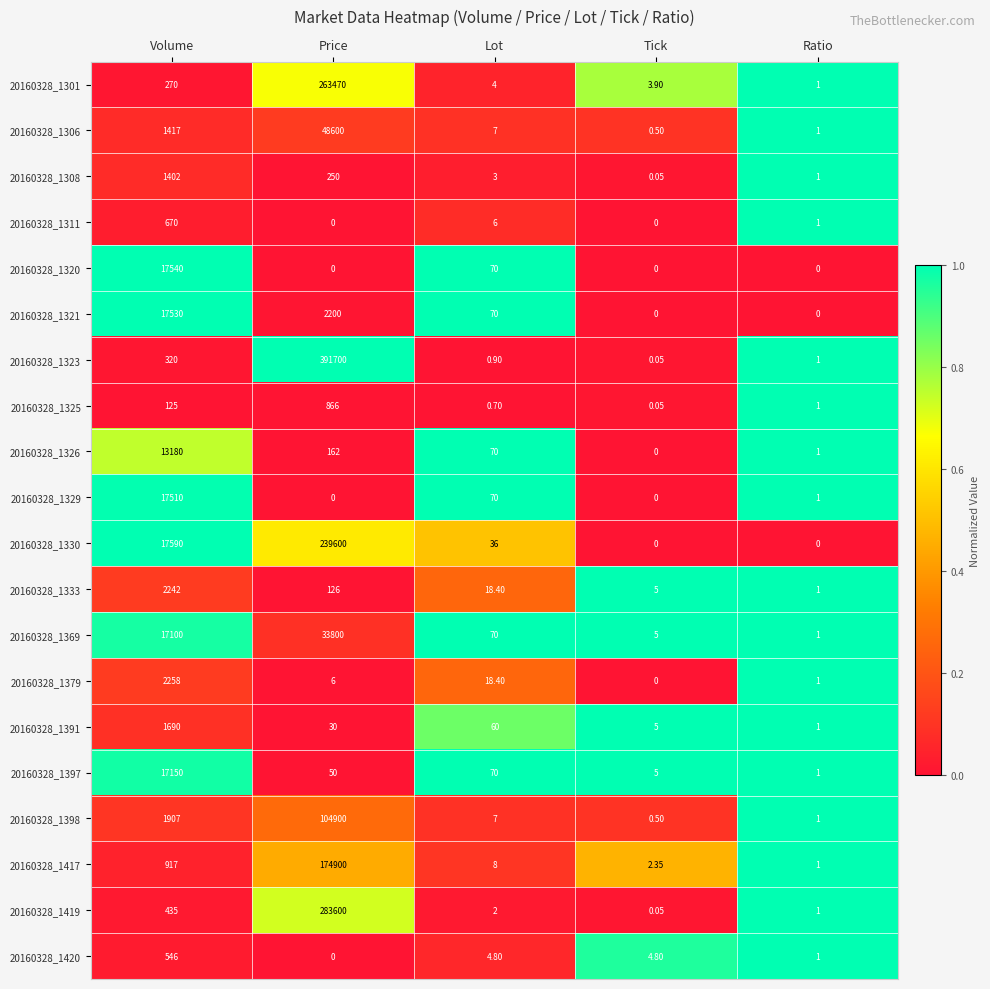

Where is 20160328_1333 nearest to the value 1121?

Price